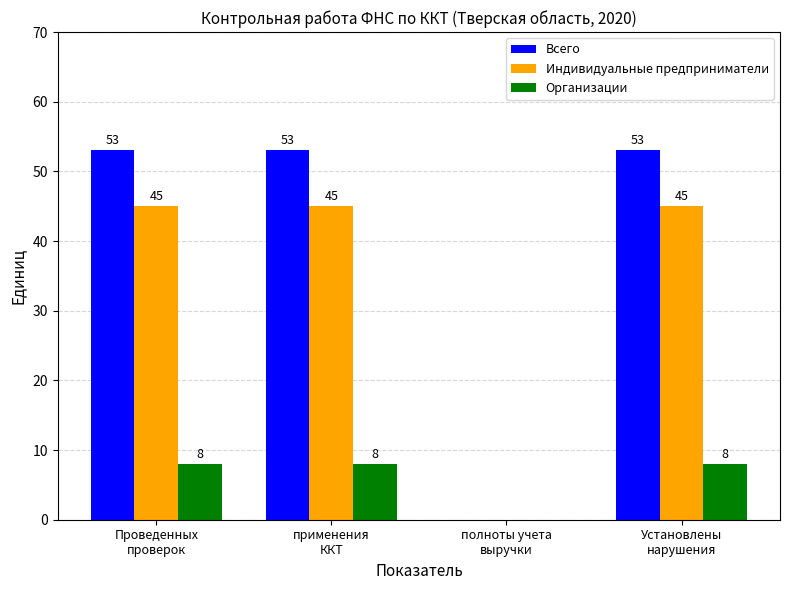

Which series has the largest total across all categories?

Всего